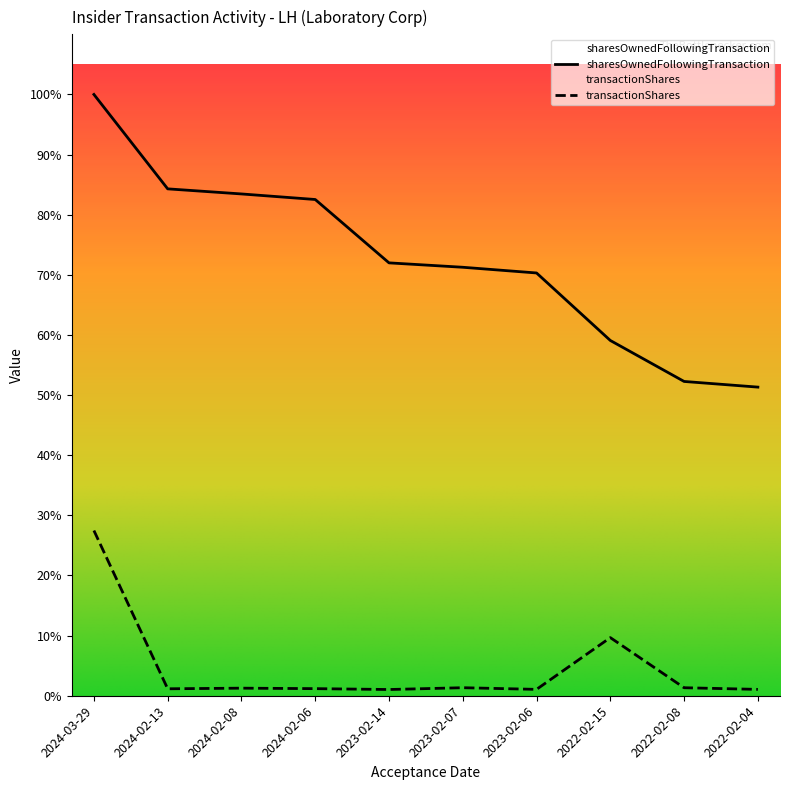

What are all the series names shown in the legend?

transactionShares, sharesOwnedFollowingTransaction